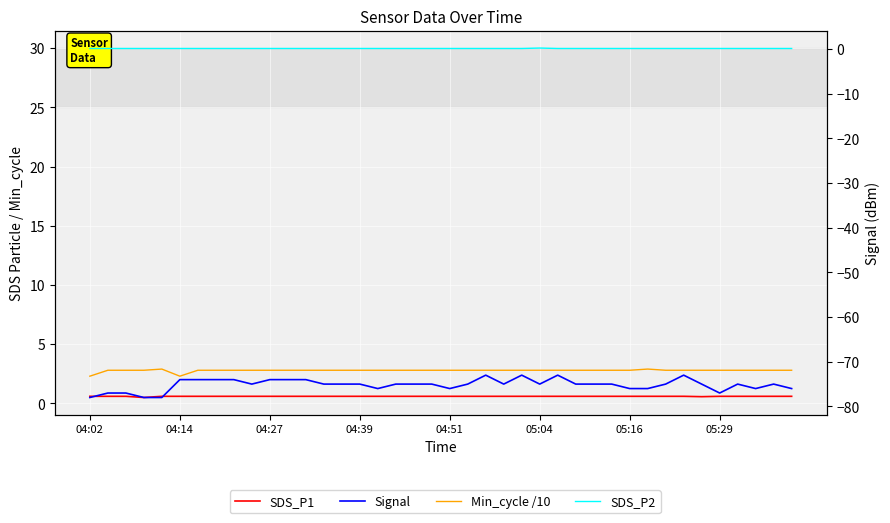

List the series in order of their peak value, lowest first.

Signal, SDS_P2, SDS_P1, Min_cycle /10